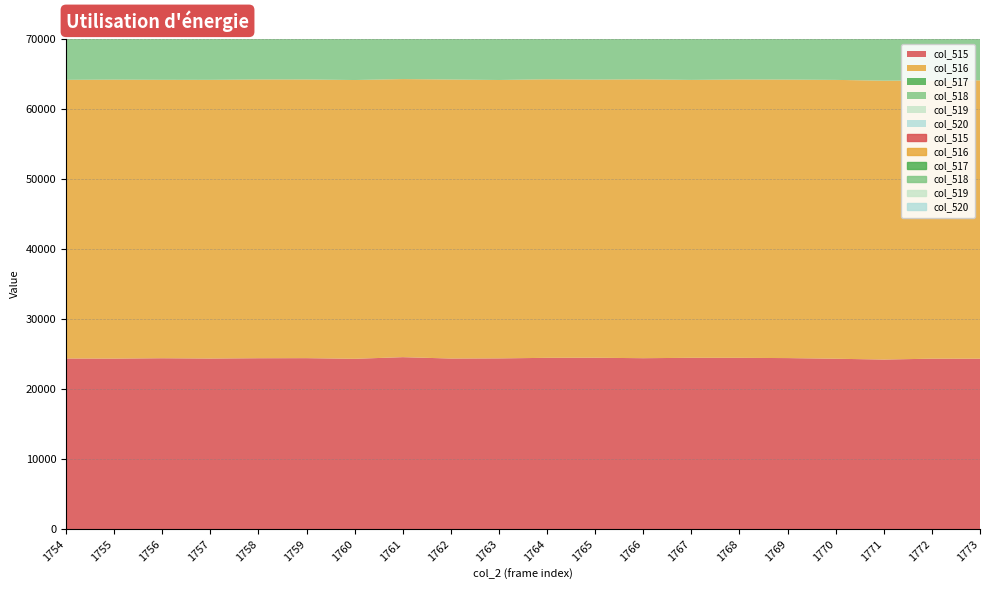

What is the value of the col_515 point at the 13th from the left?

24403